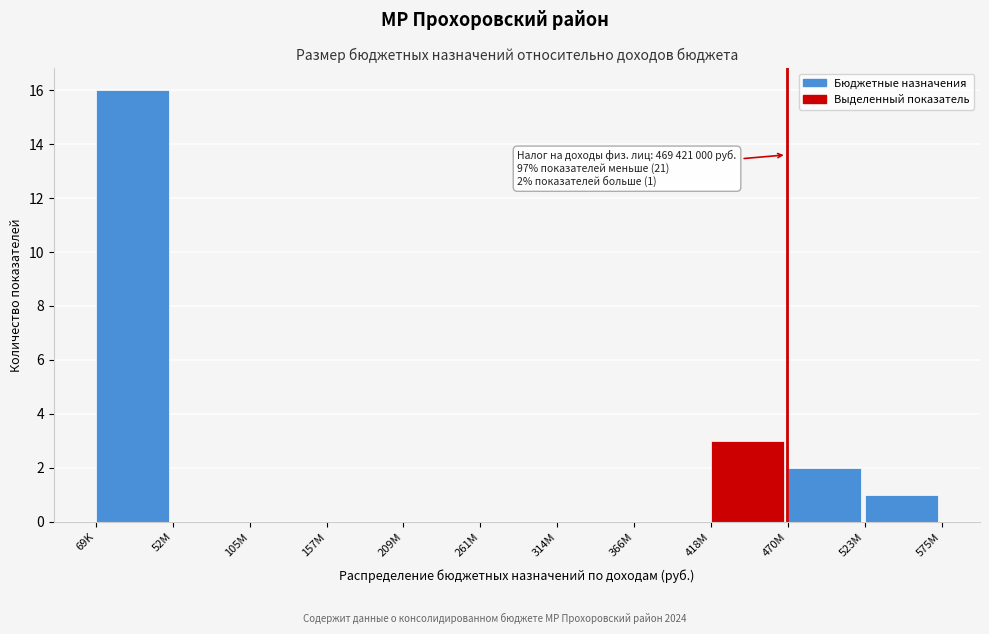

Reading right to left, transcribe all the data shown in this chart.

523M=1	470M=2	418M=3	366M=0	314M=0	261M=0	209M=0	157M=0	105M=0	52M=0	69K=16